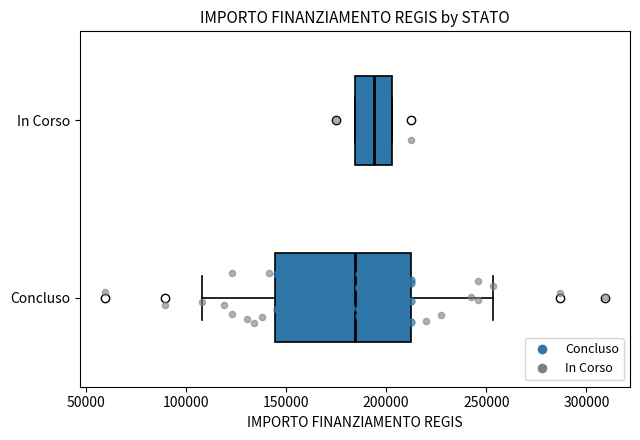

Where is the right edge of the box for Concluso on the x-axis? The values are not printed on the chart, so give them approximately, as read against the axis.

210000